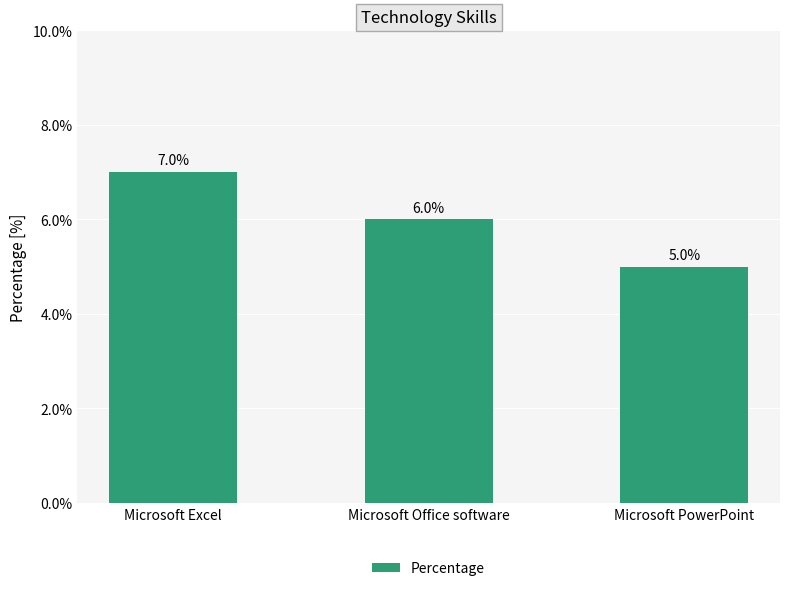

What is the smallest value displayed?

5